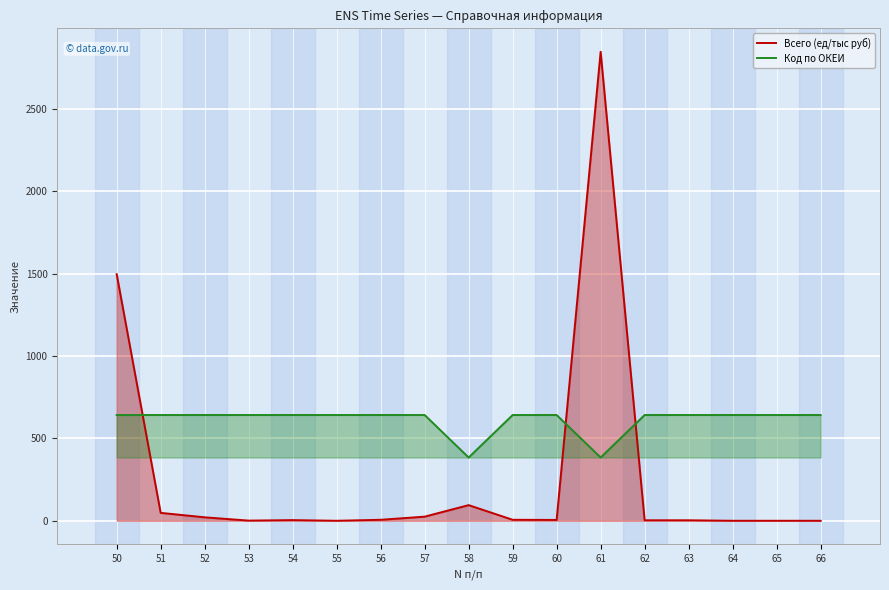

What is the total value across all series at 59?

648.0